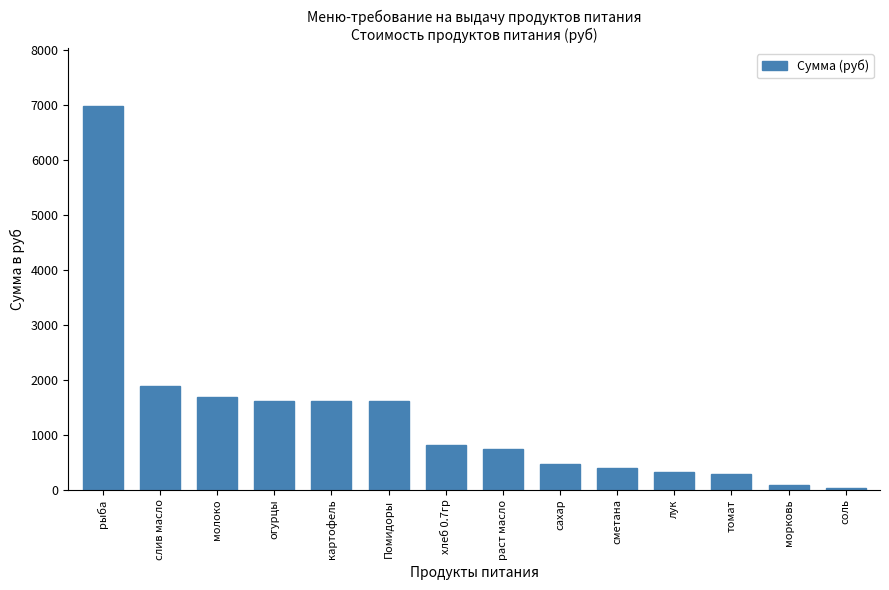

True or false: the data shows 472.6 at сахар.

True